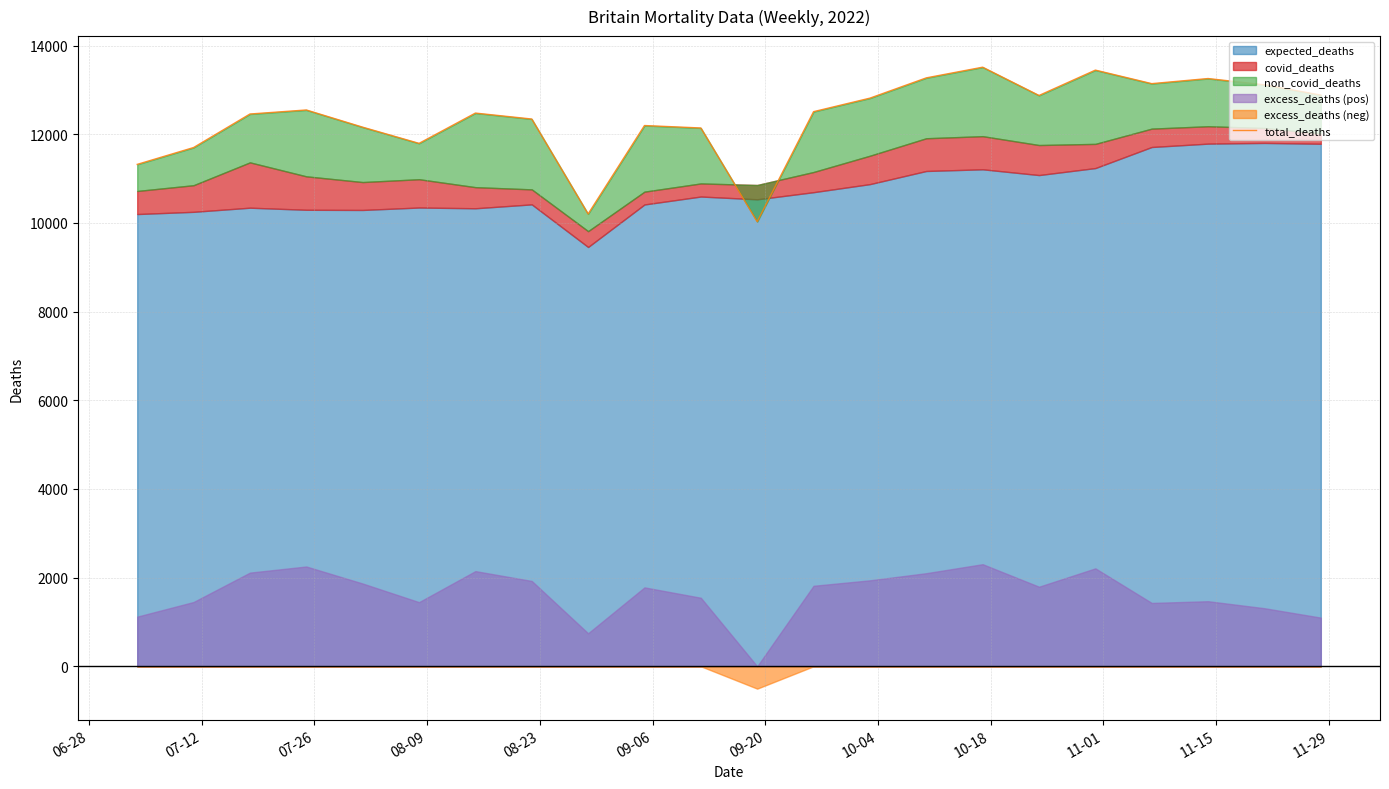

What is the sum of all values?

272183